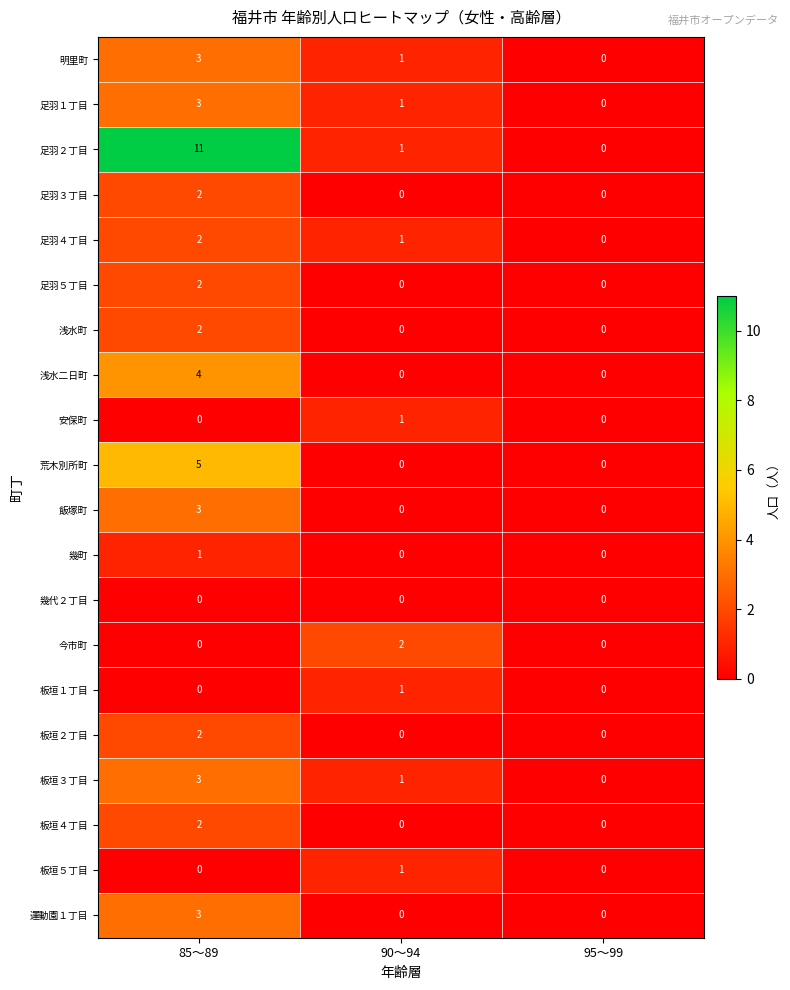

At which category is the sum across all series the highest?

85～89